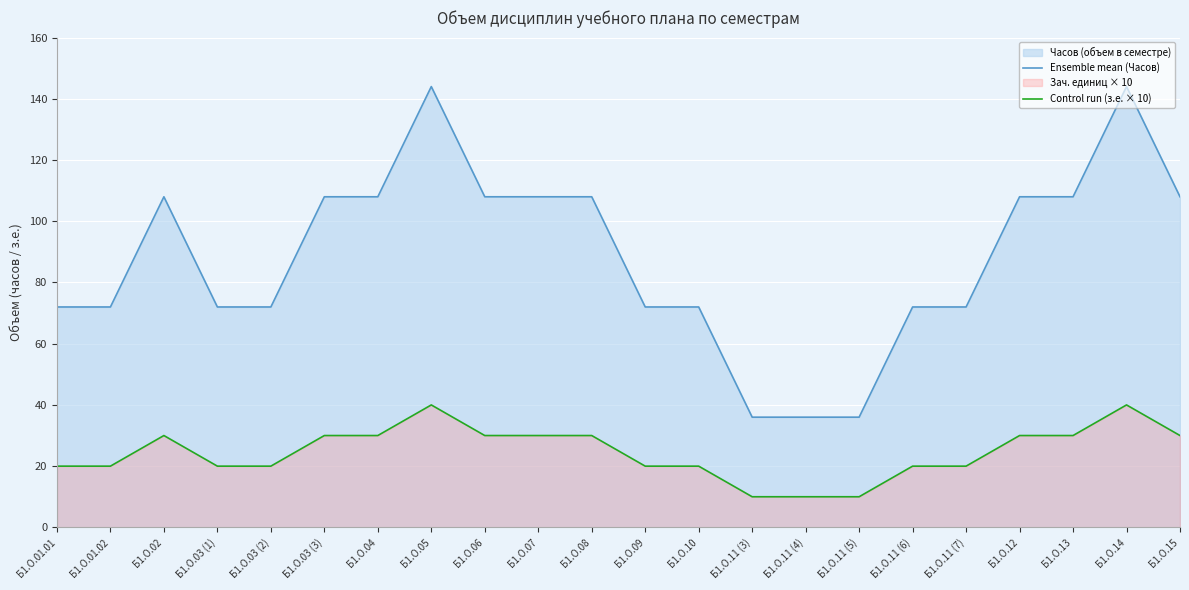

Which has a higher value, Б1.О.11 (7) or Б1.О.01.02?

Б1.О.11 (7)